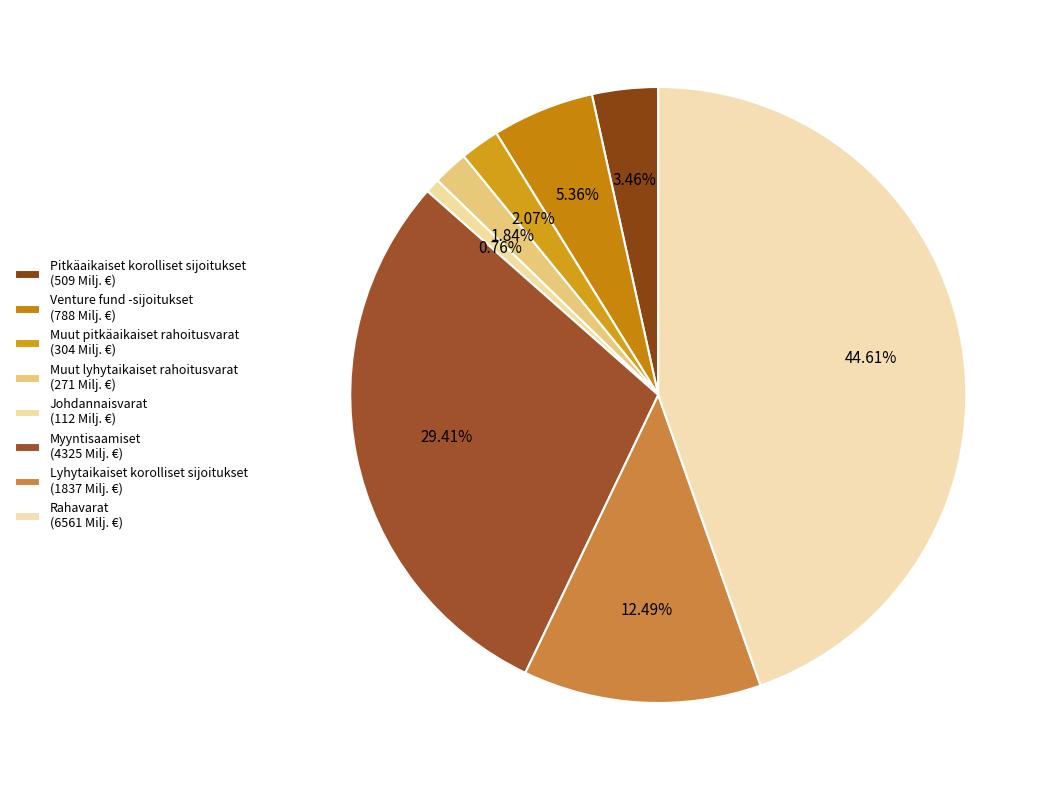

How many slices are in this pie chart?

8